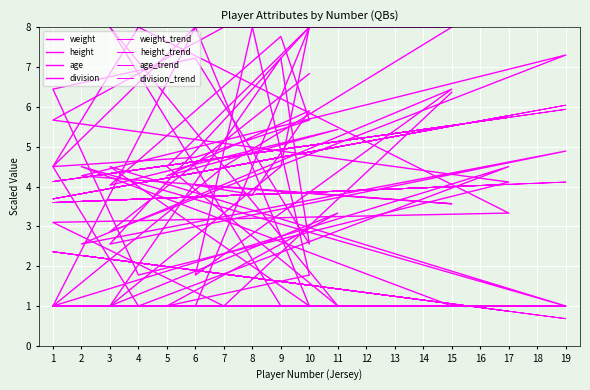

Reading left to right, extract all data points from this chart.

weight: 15=6.4	7=1.0	1=3.1	17=3.3	4=8.0	1=4.5	6=4.7	10=5.7	9=7.8	3=4.0	11=5.4	5=4.3	10=5.9	8=3.8	6=4.0	15=3.6	2=4.3	19=7.3	3=2.9	10=6.8
height: 15=8.0	7=8.0	1=5.7	17=4.1	4=1.8	1=6.4	6=7.2	10=2.6	9=7.2	3=1.0	11=3.3	5=1.0	10=1.8	8=8.0	6=1.8	15=6.4	2=2.6	19=4.9	3=2.6	10=8.0
age: 15=8.0	7=4.5	1=1.0	17=4.5	4=1.0	1=4.5	6=8.0	10=8.0	9=4.5	3=1.0	11=1.0	5=4.5	10=8.0	8=4.5	6=1.0	15=1.0	2=4.5	19=1.0	3=4.5	10=1.0
division: 15=1.0	7=1.0	1=1.0	17=1.0	4=1.0	1=1.0	6=8.0	10=1.0	9=1.0	3=8.0	11=1.0	5=1.0	10=1.0	8=1.0	6=1.0	15=1.0	2=1.0	19=1.0	3=1.0	10=1.0